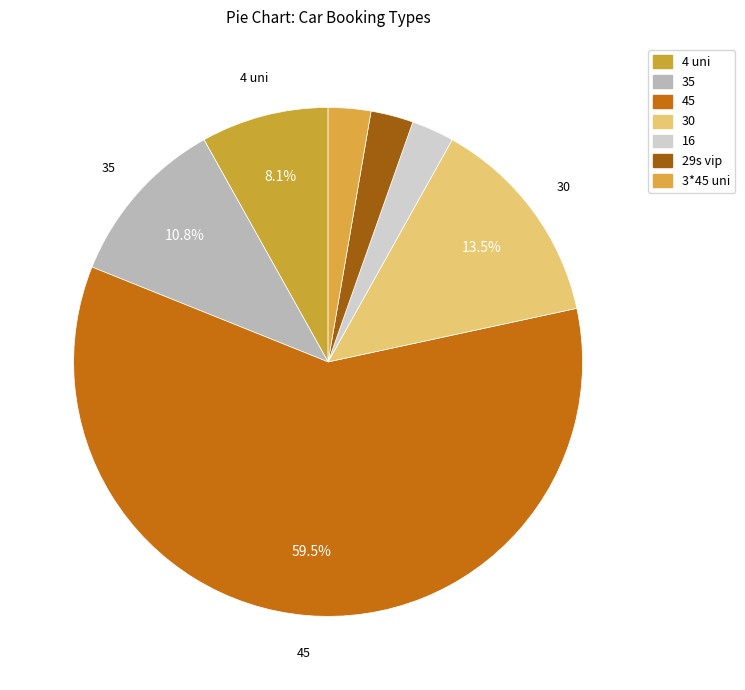

How many slices are in this pie chart?

7